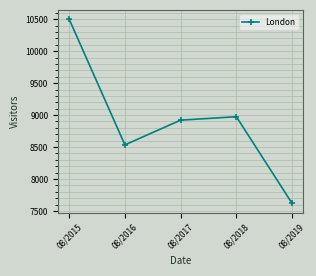

What is the difference between the second highest and second lowest values?

440